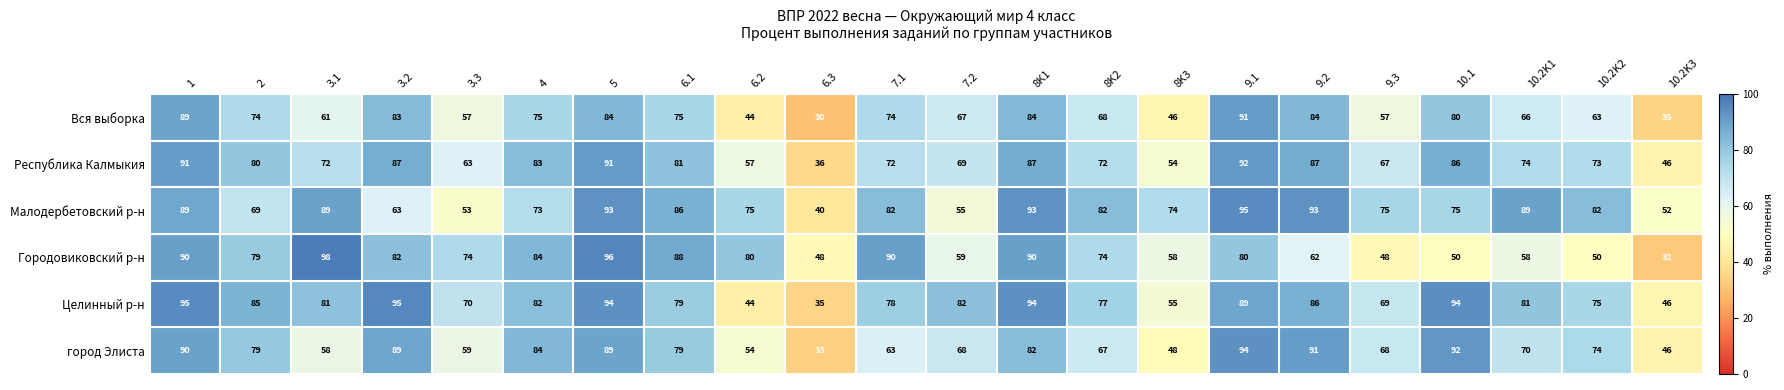

Which label corresponds to the smallest value in the chart?

6.3